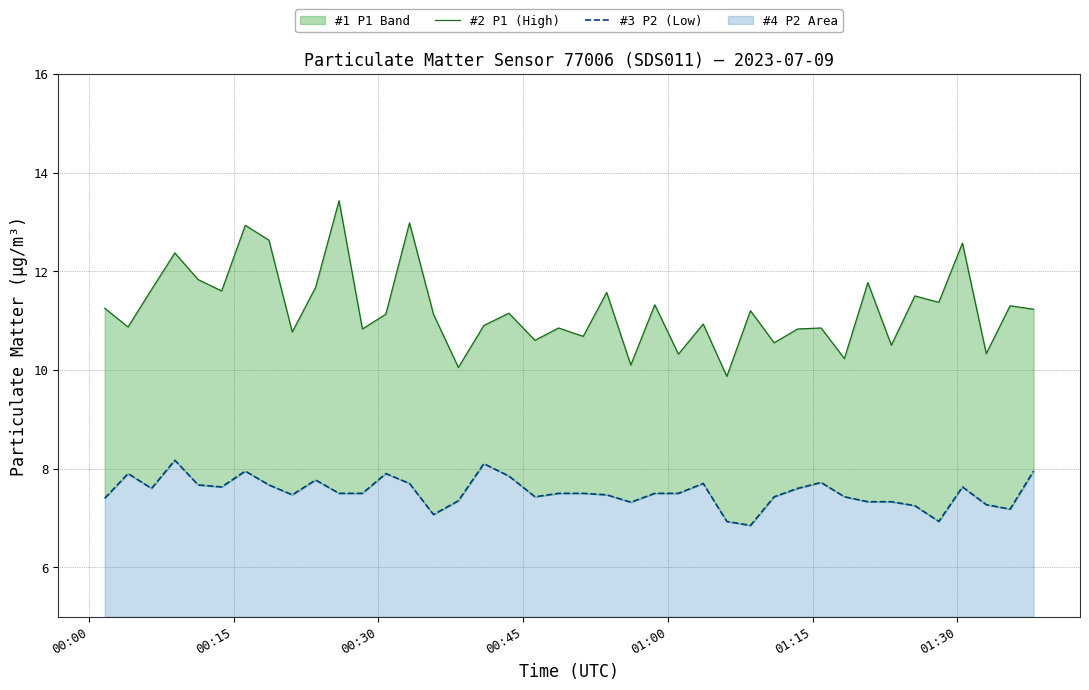

What is the minimum value for #3 P2 (Low)?

6.8